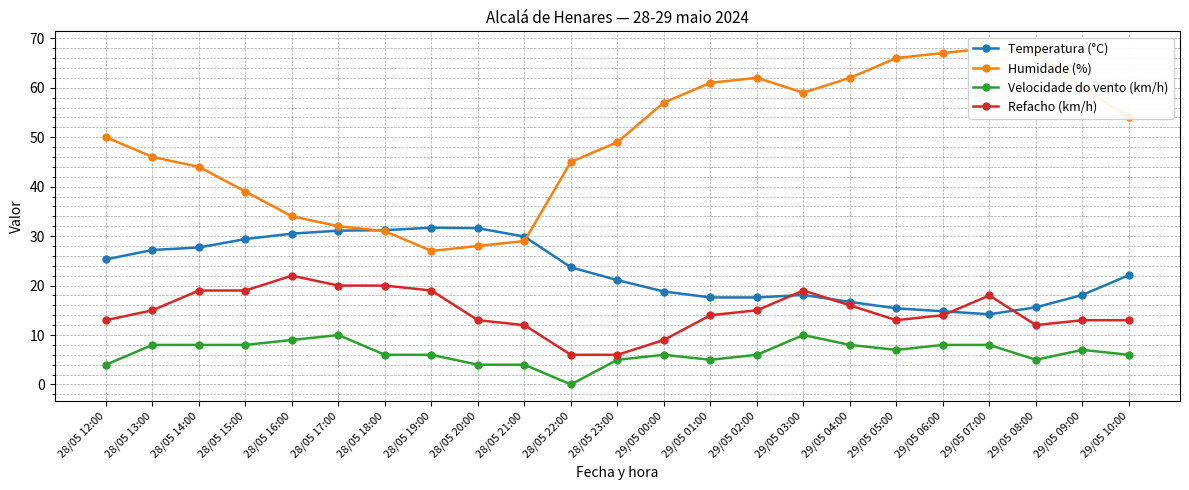

Does the chart have visible grid lines?

Yes